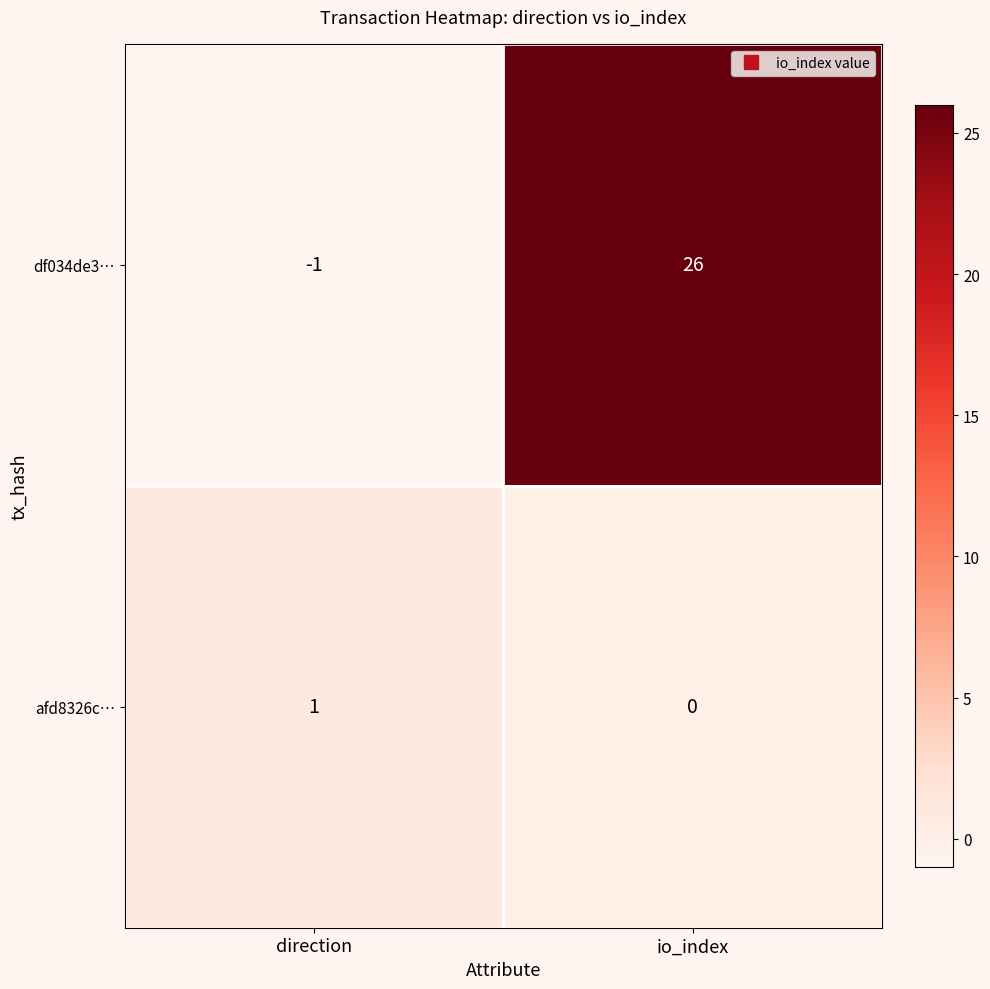

True or false: df034de3… has a value of 26 at io_index.

True